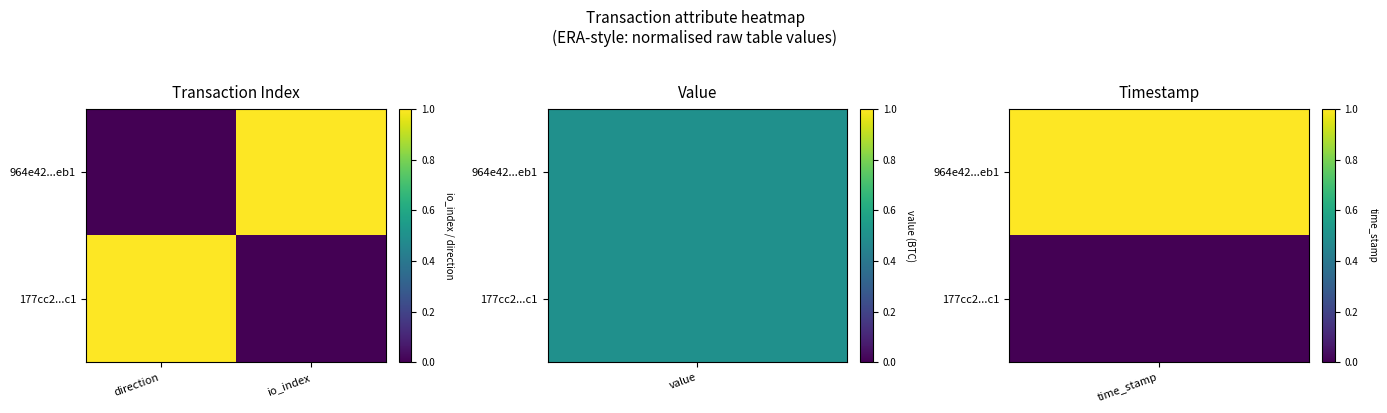

At which category is the sum across all series the highest?

direction